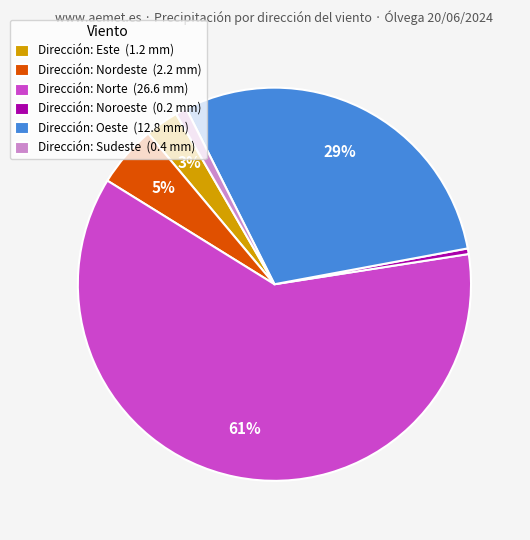

Is the sum of Dirección: Sudeste (0.4 mm) and Dirección: Este (1.2 mm) greater than half?

No